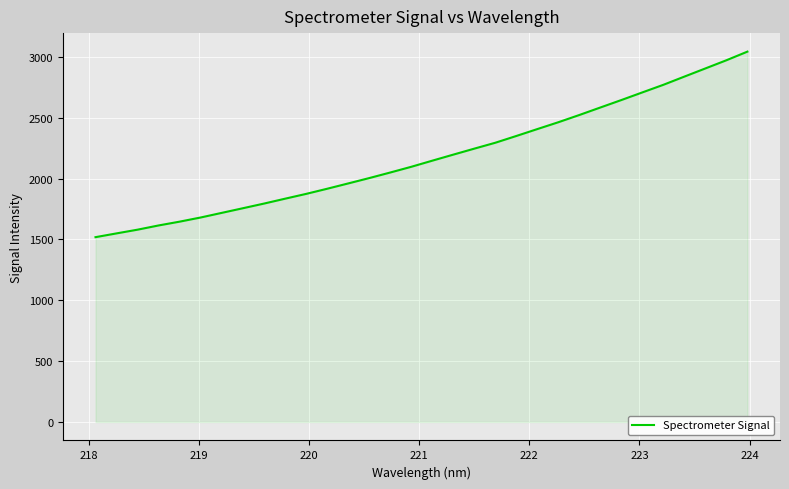

How many lines are shown in the chart?

1